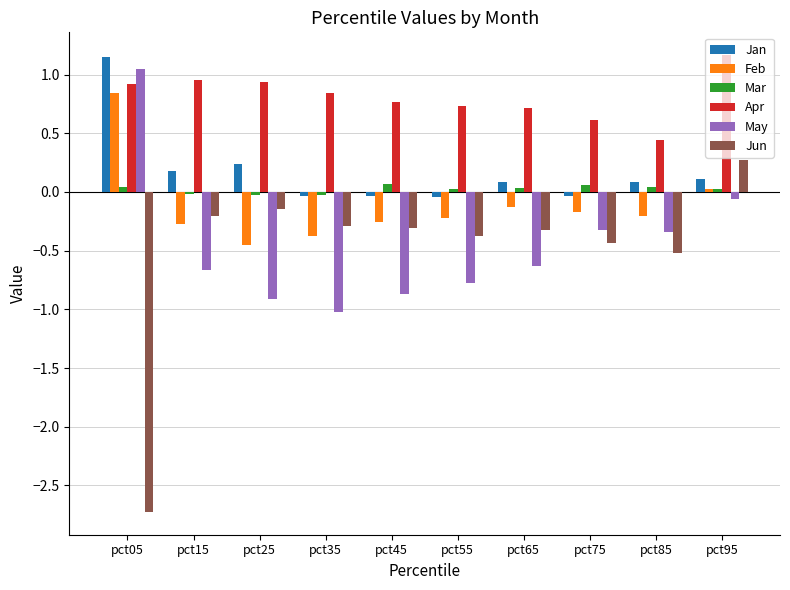

Where does the May series first go above 0?

pct05